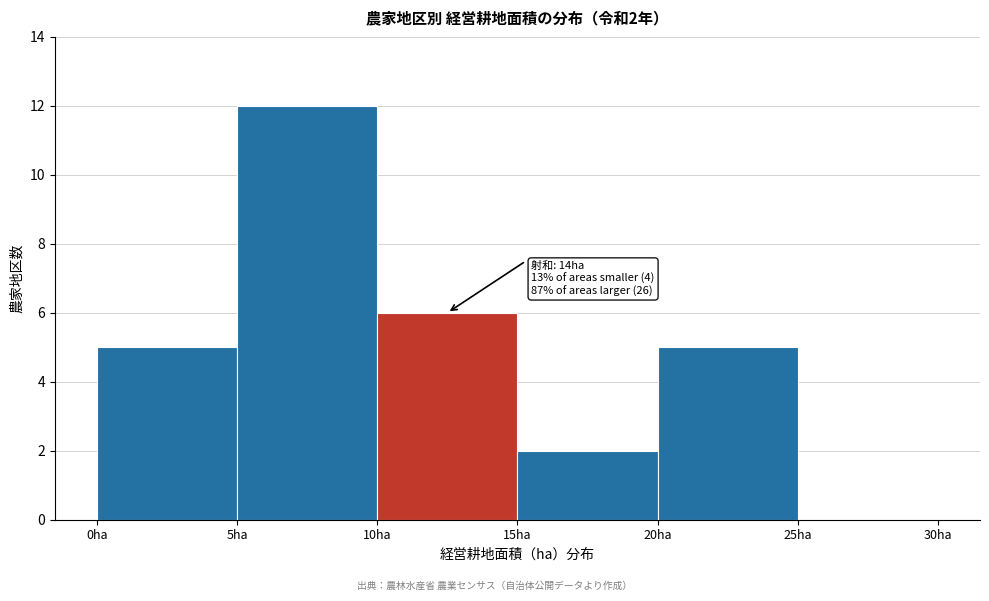

Which range on the x-axis has the tallest bar?

5 to 10